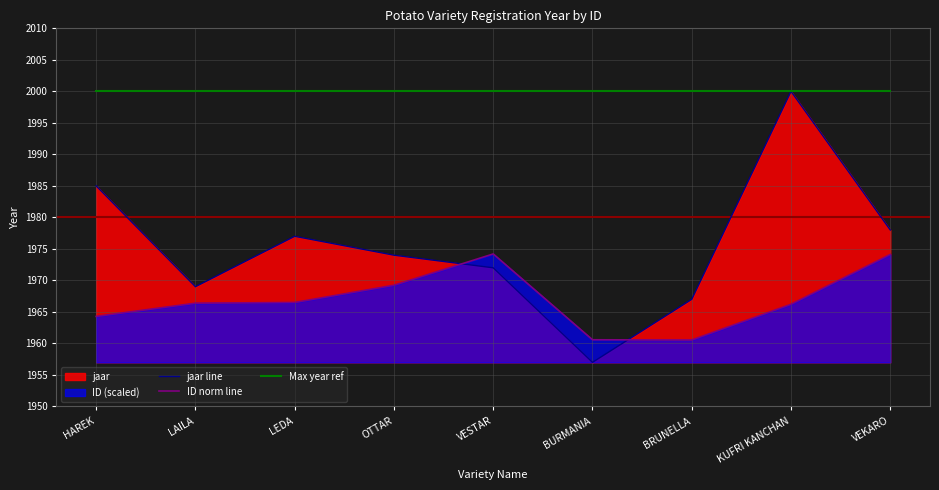

Which series changed the most between OTTAR and BRUNELLA?

ID norm line